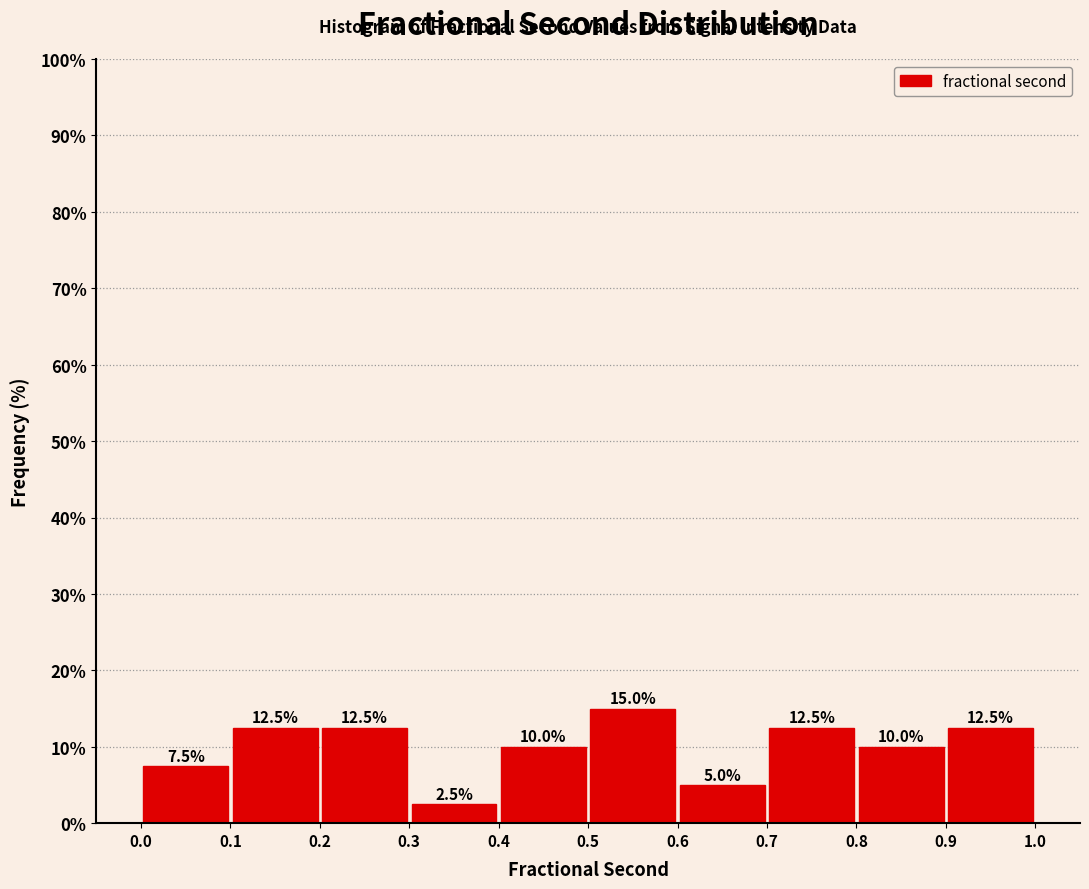

How tall is the bar that spans 0.1 to 0.2 on the x-axis?

12.5